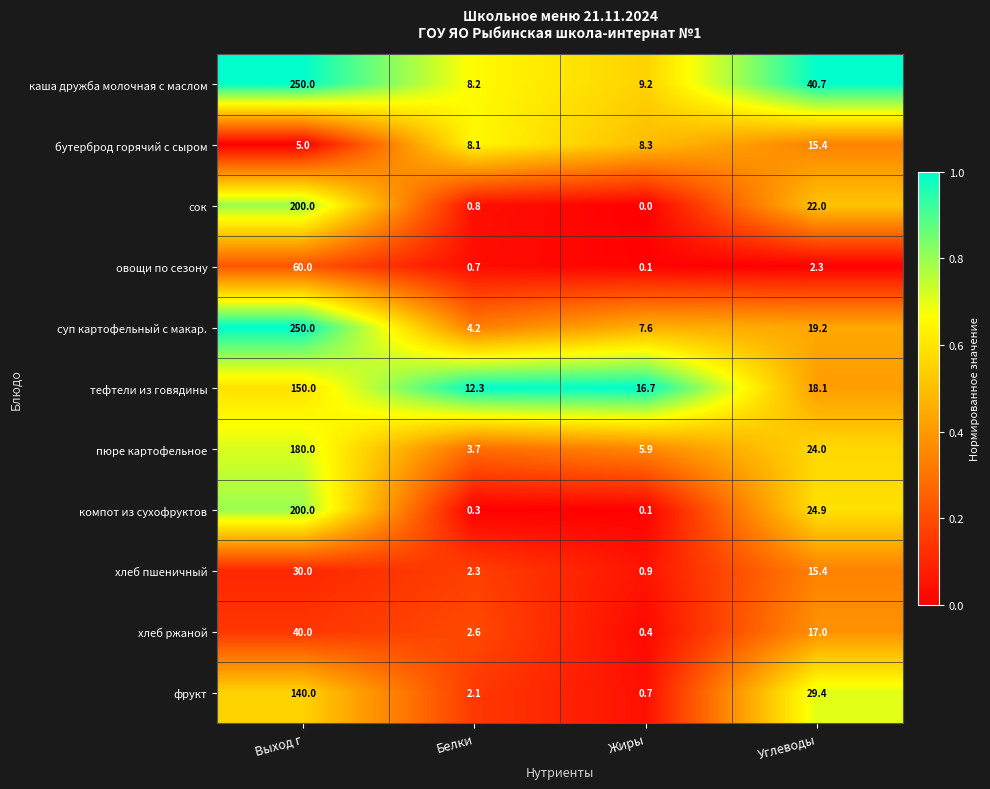

Is it true that хлеб ржаной equals 4.5 at Углеводы?

False